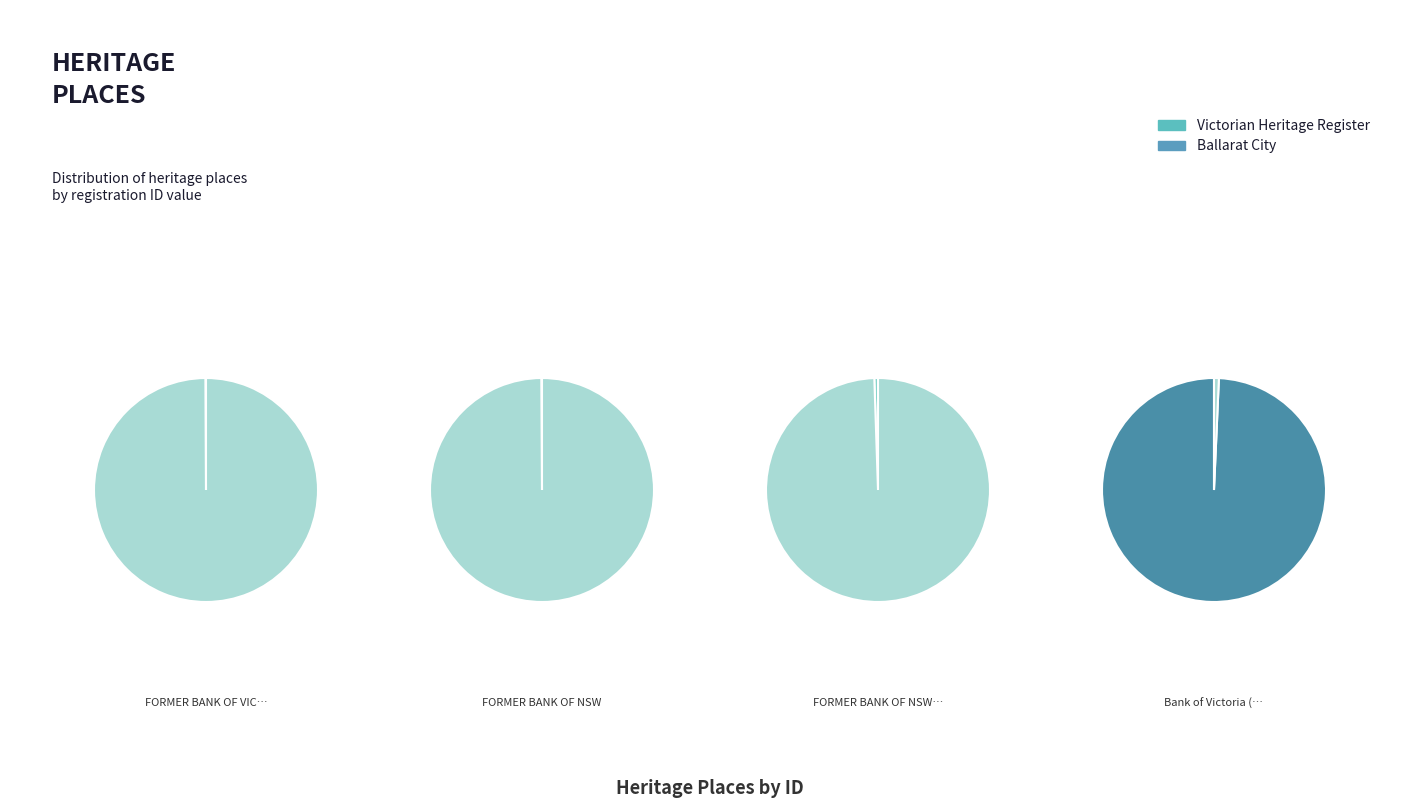

What is the majority slice?

Bank of Victoria (former)